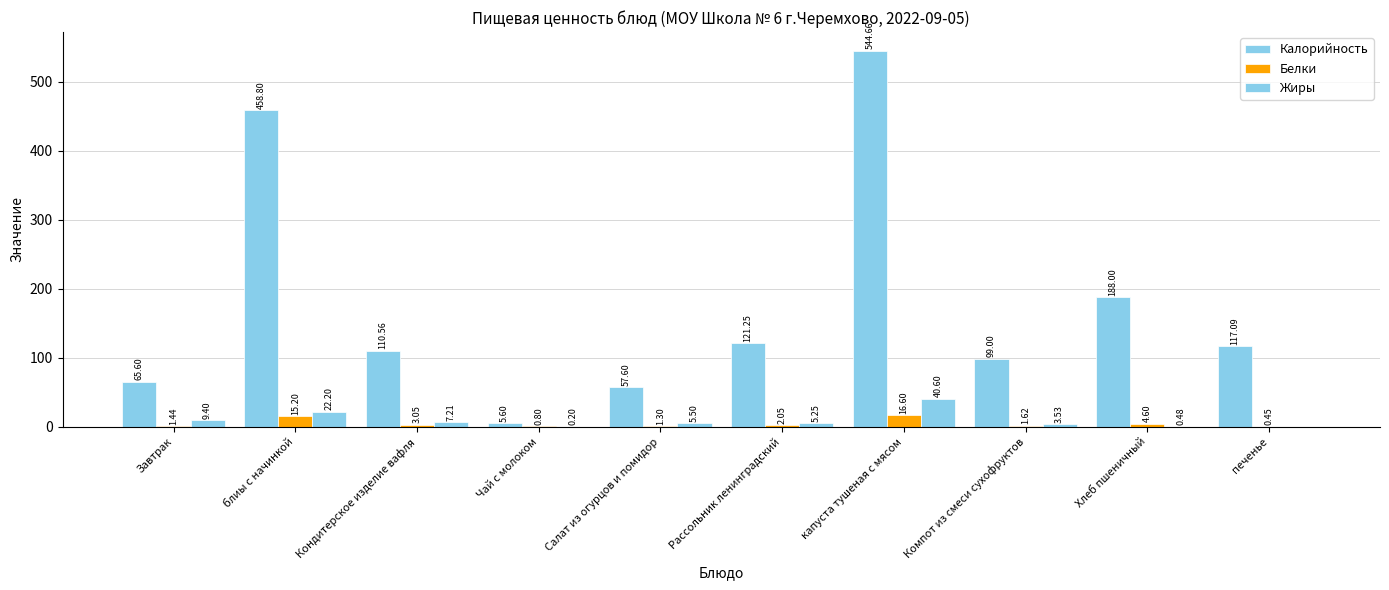

The Белки series shows 4.6 at Хлеб пшеничный. True or false?

True